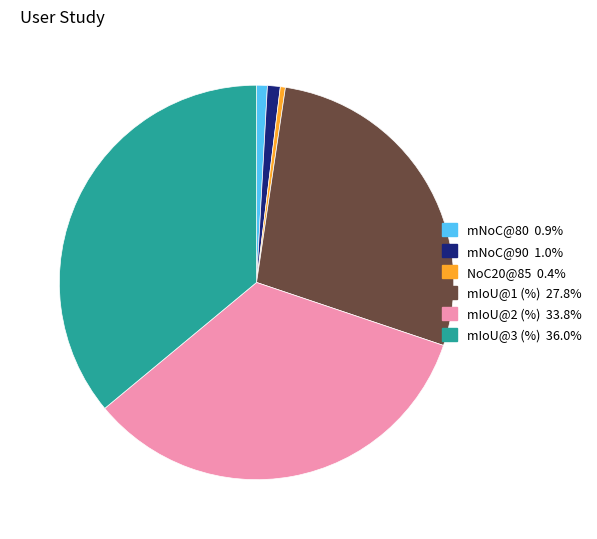

True or false: mIoU@3 (%) accounts for 50% of the total.

False